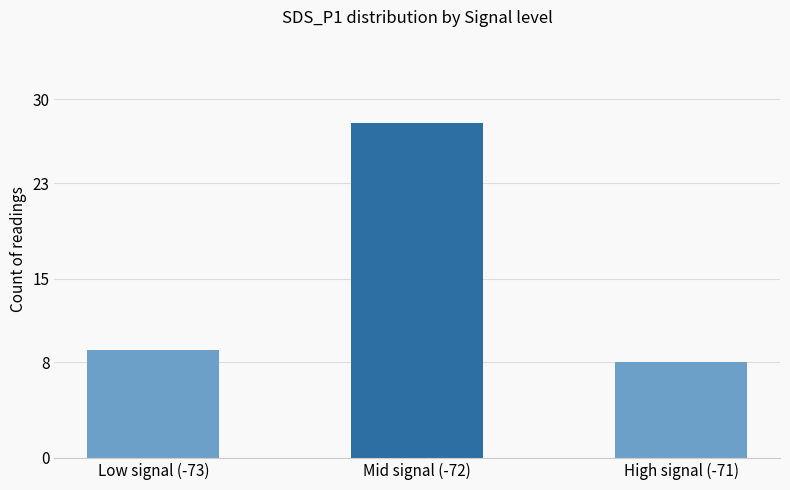

What value does the data have at High signal (-71)?

8